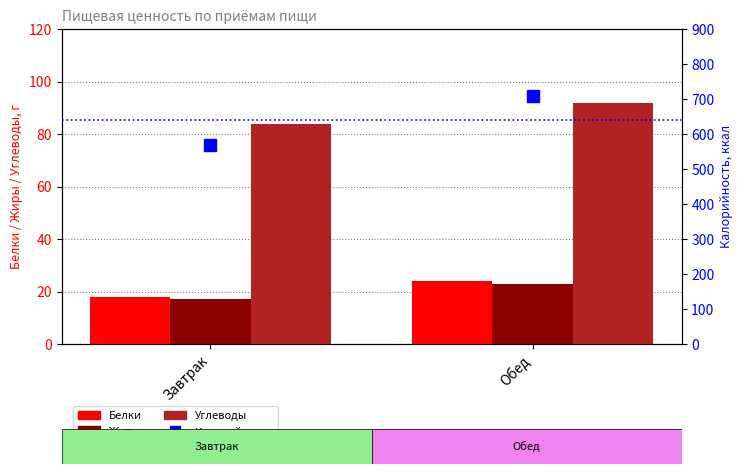

How many categories are shown in the chart?

2